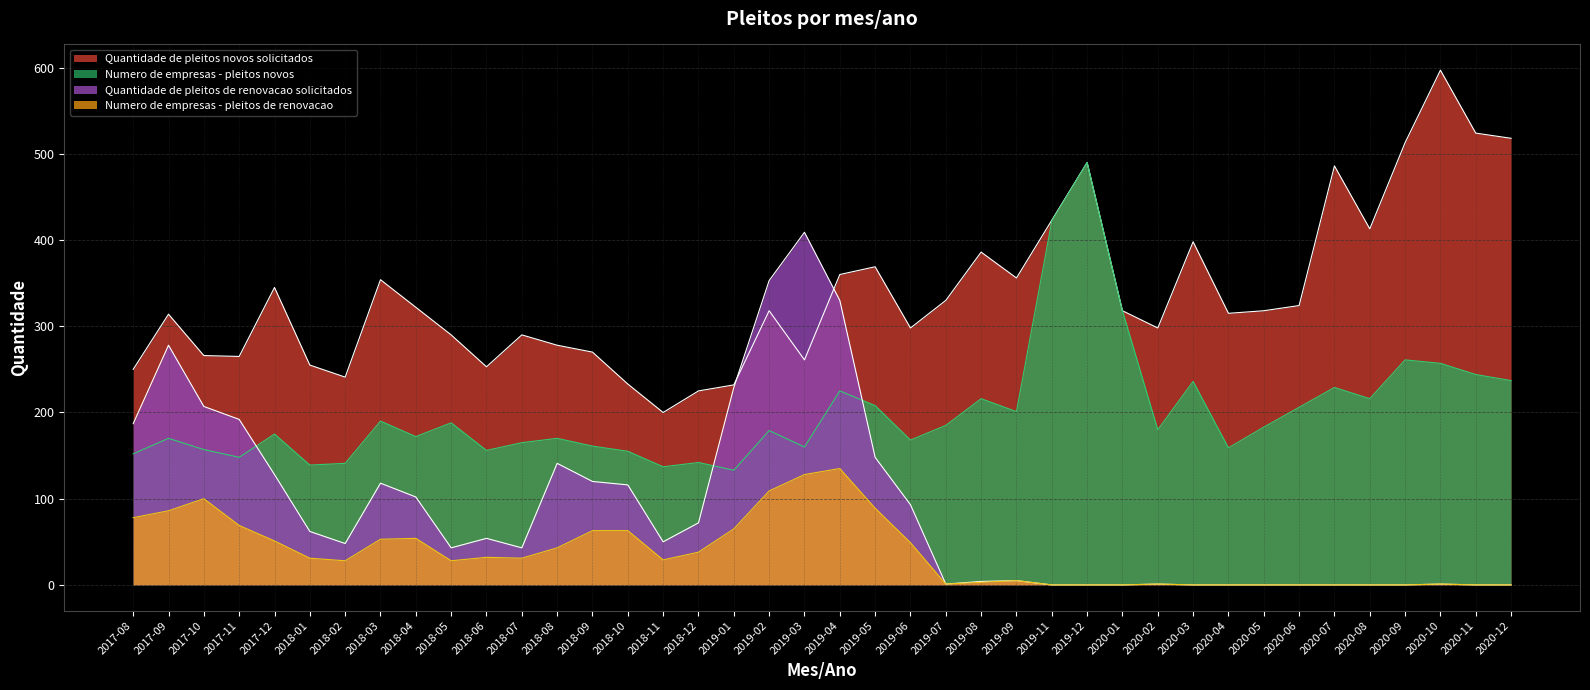

In Quantidade de pleitos novos solicitados, how many points are lower than both neighbors (excluding endpoints)?

10